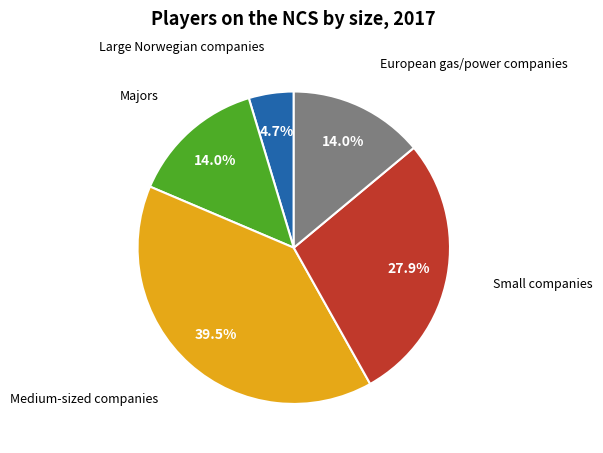

To the nearest percent, what is the average slice percentage?

20%